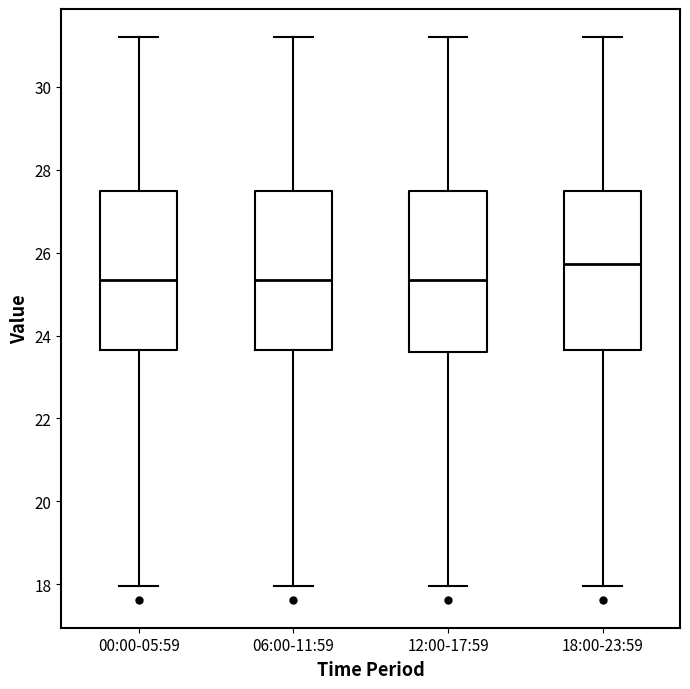

Where does the lower whisker of the box for 18:00-23:59 end on the y-axis? The values are not printed on the chart, so give them approximately, as read against the axis.

18.0